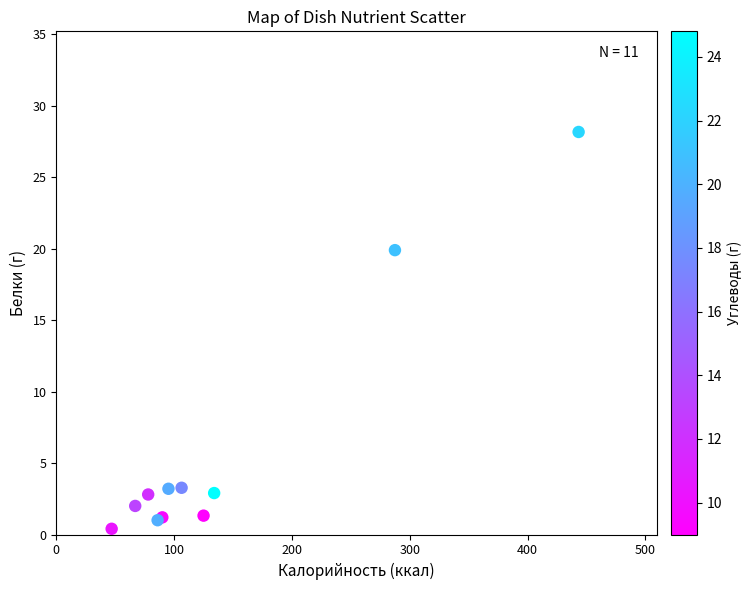

What Y value in the scatter plot is closest to 14?

19.9